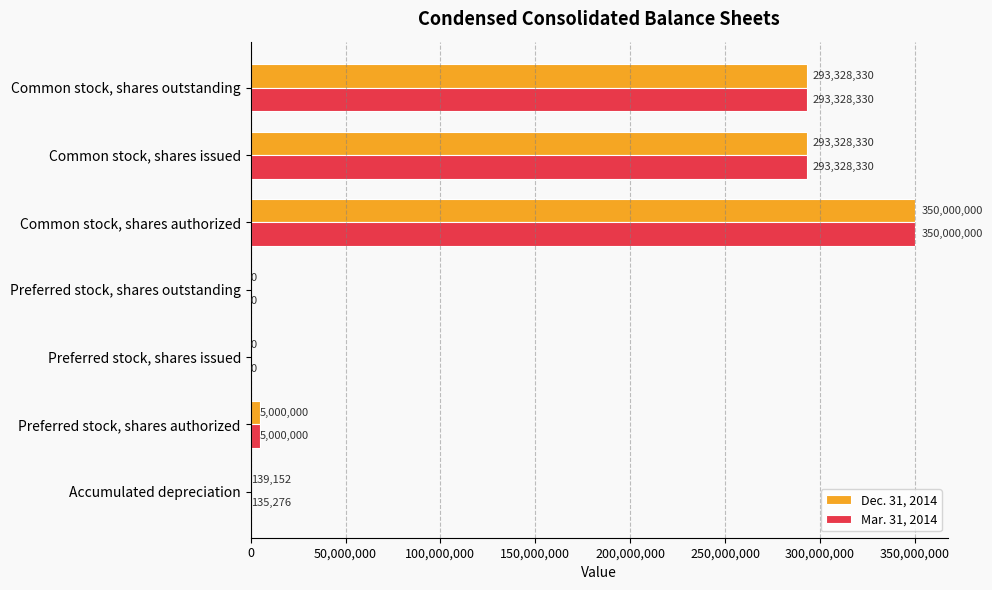

Count the number of data series in this chart.

2